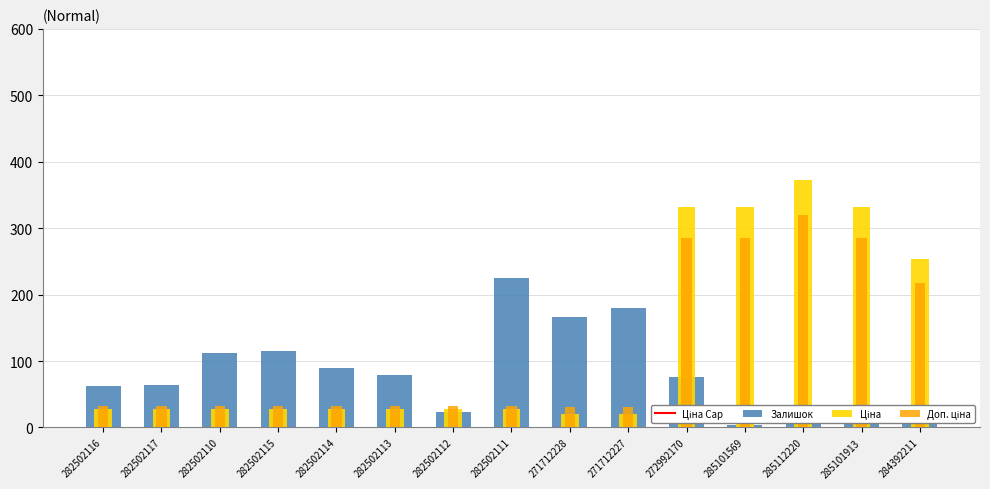

At which category is the sum across all series the highest?

285112220